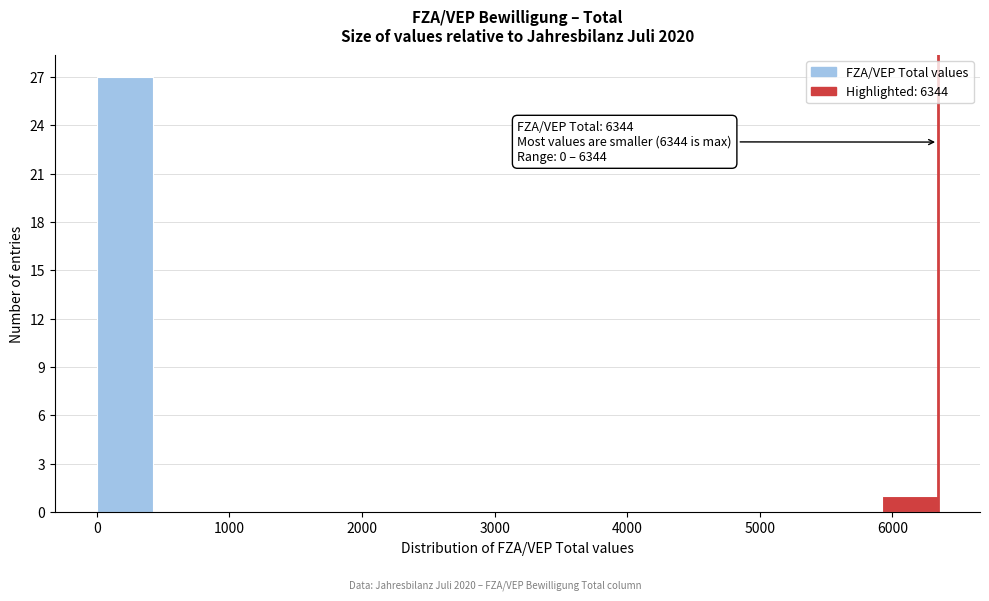

Over which range of the x-axis is the bar tallest?

0 to 400